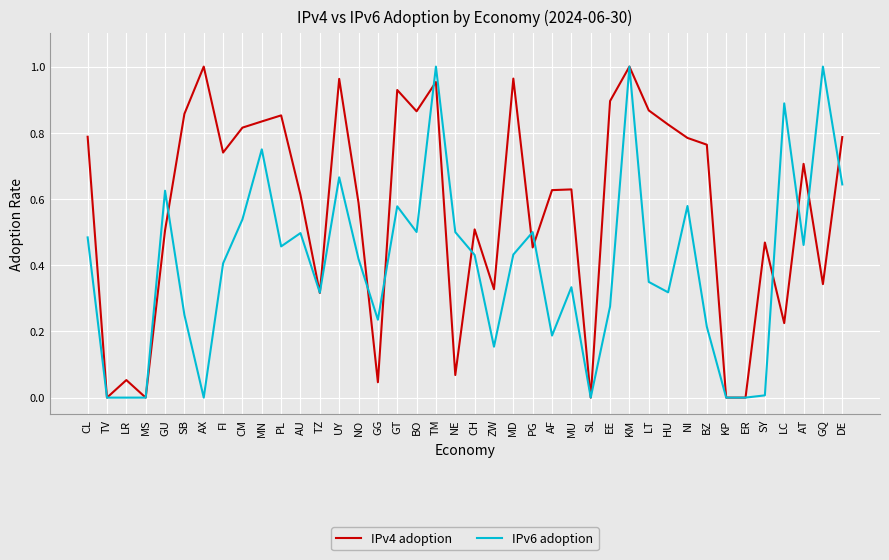

Is the value of IPv6 adoption at EE greater than the value of IPv4 adoption at LR?

Yes